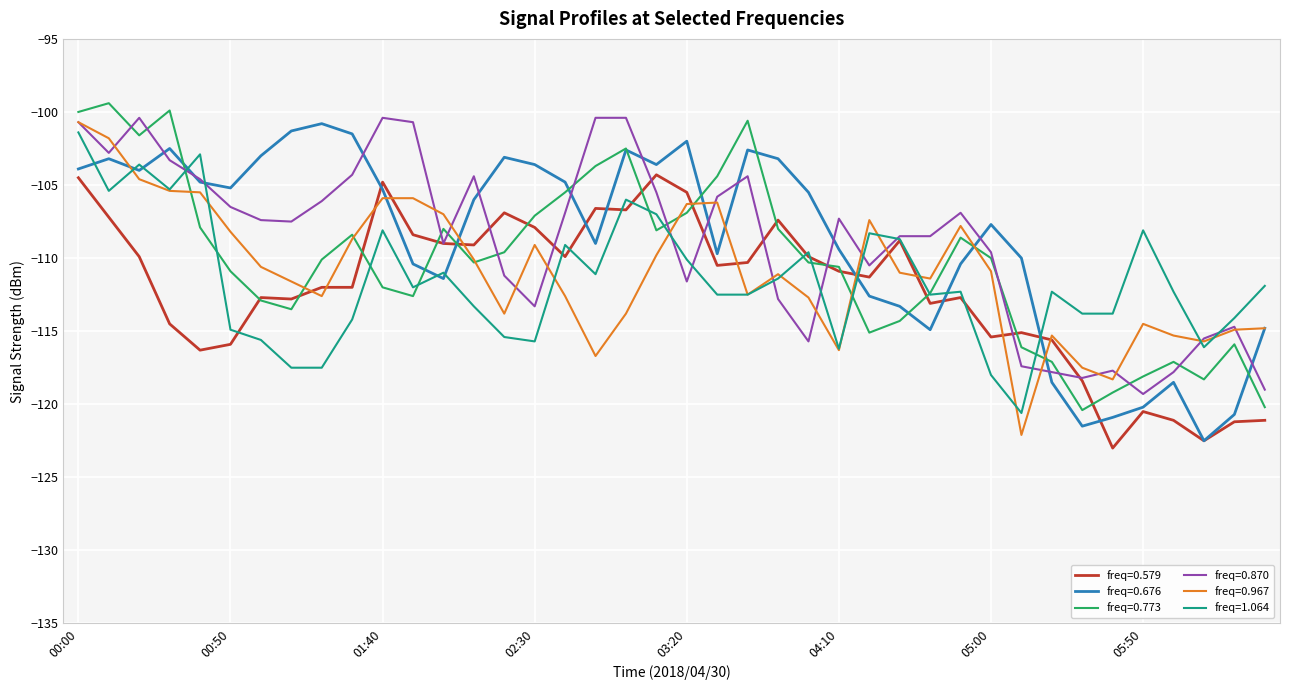

What is the lowest value of the freq=0.870 series?

-119.3